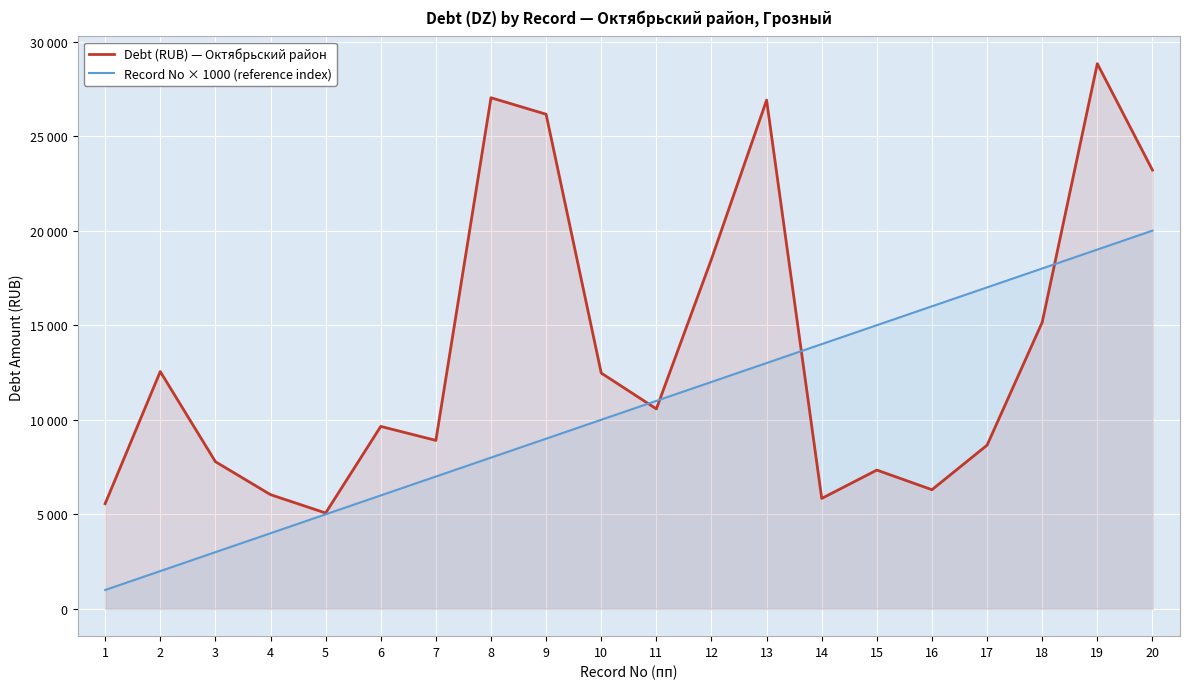

How many times do Debt (RUB) — Октябрьский район and Record No × 1000 (reference index) cross each other?

4